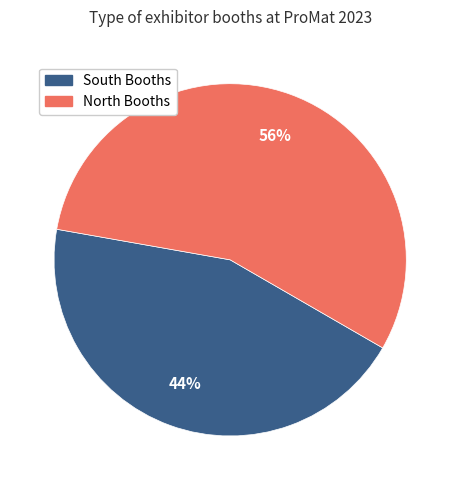

Is there any slice that represents more than half of the pie?

Yes